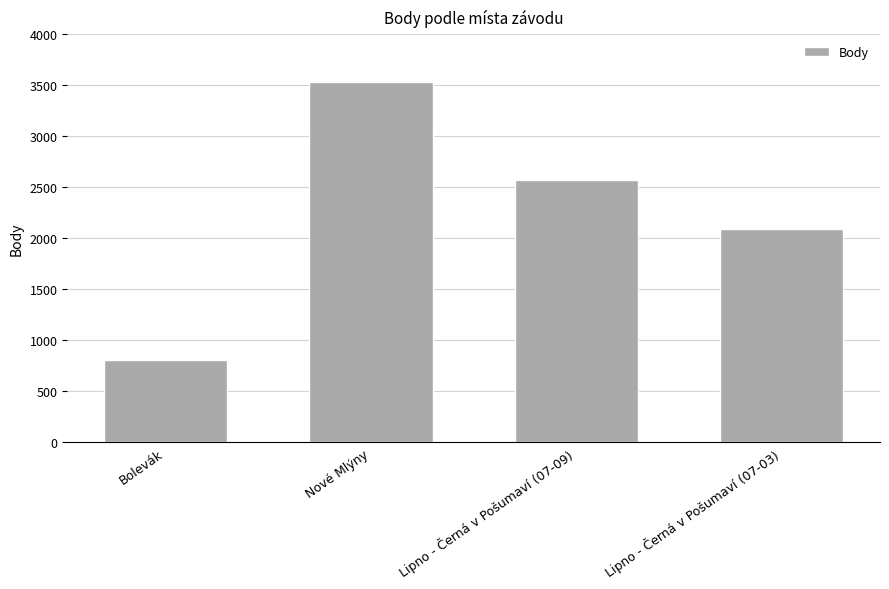

Is it true that the value at Nové Mlýny is 3538?

True